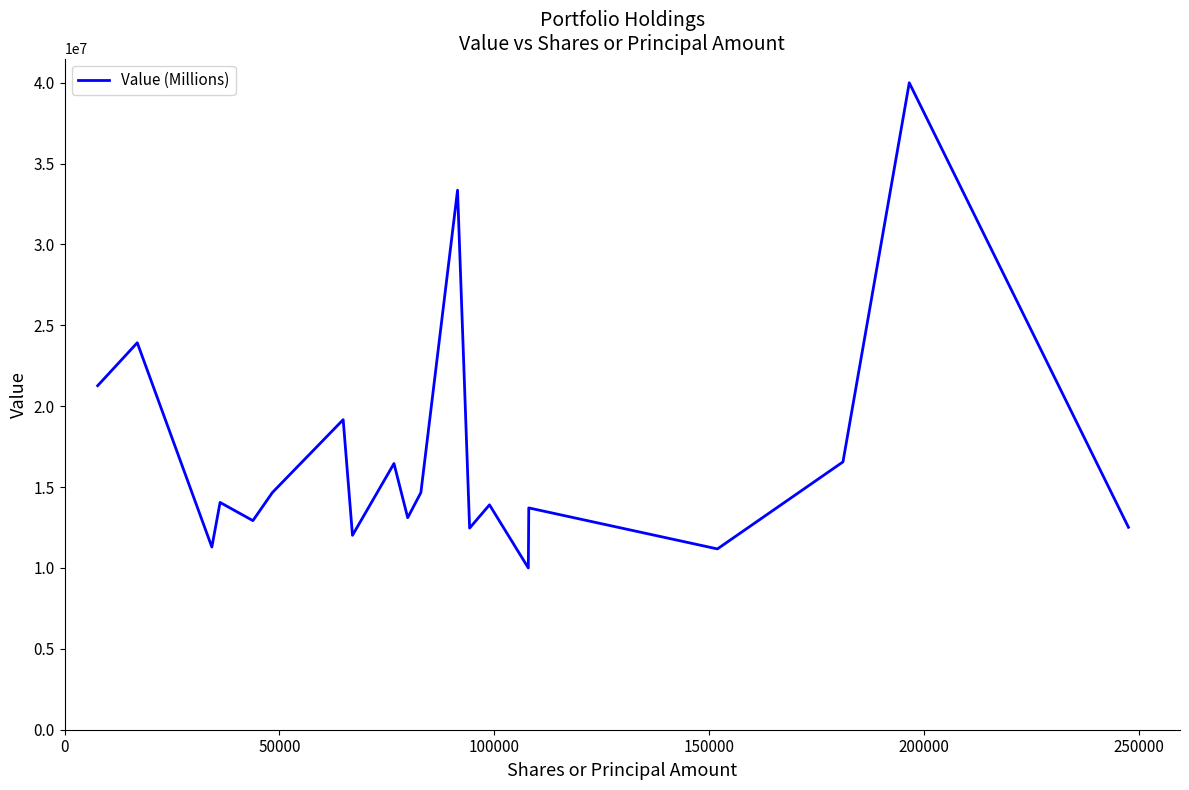

What is the average value?

16858250